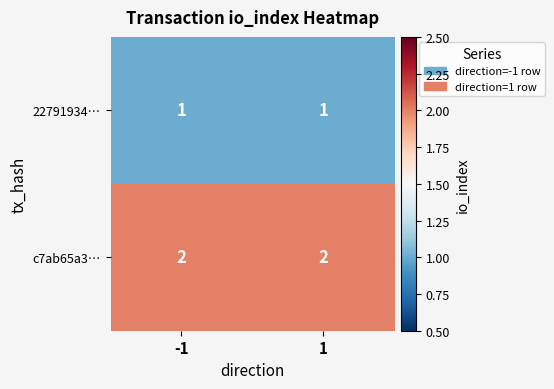

What is the sum of all c7ab65a3… values?

4